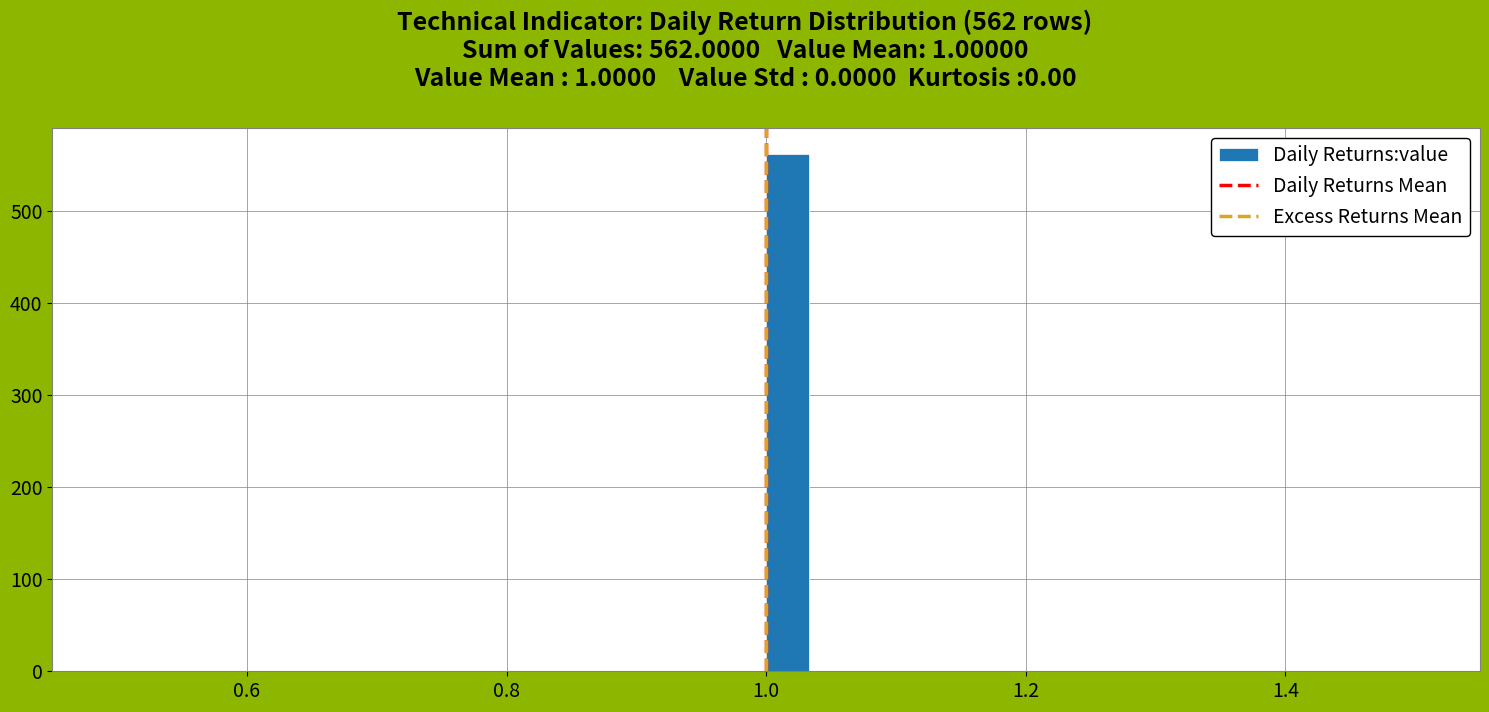

Read against the x-axis, roughly where is the centre of the tallest bar?

1.02